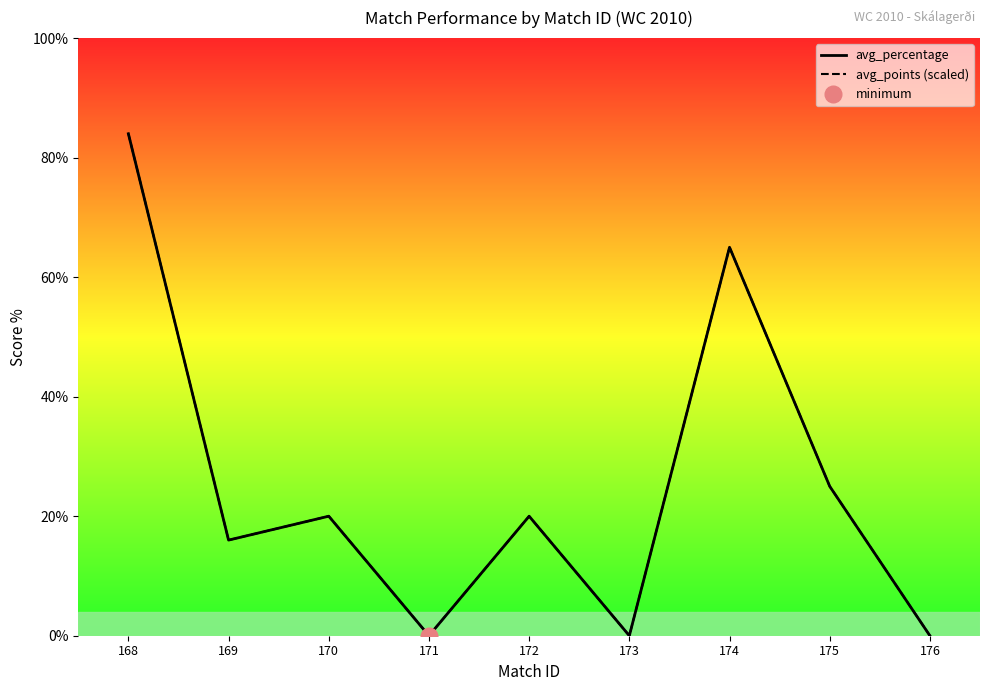

True or false: avg_percentage has a value of 20 at 170.

True